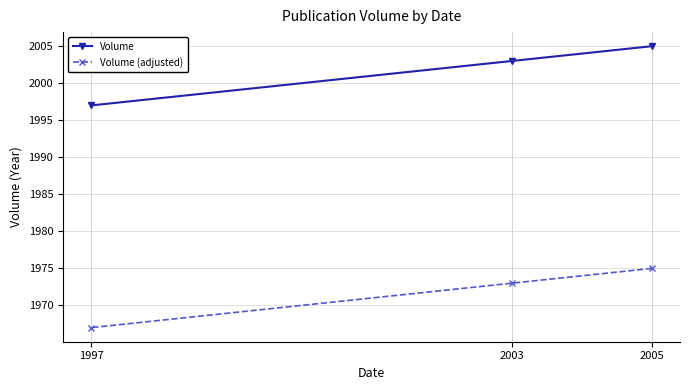

Between 2003 and 1997, which is larger?

2003